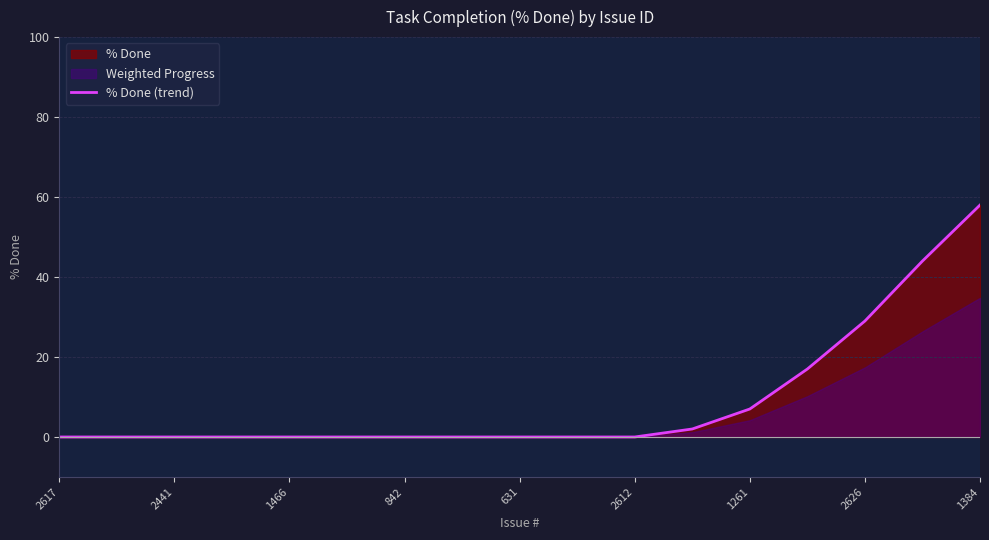

Is it true that % Done (trend) equals 58 at 1384?

True